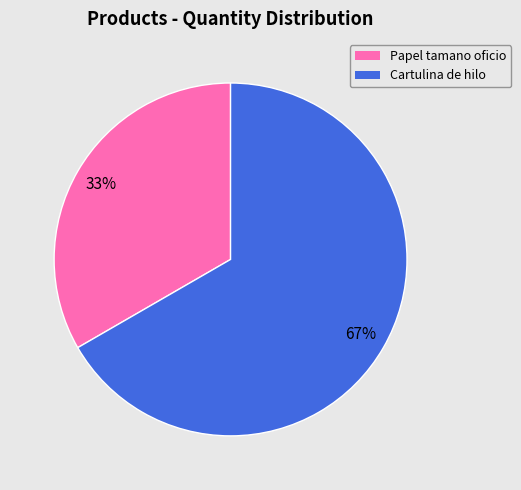

Is the sum of Cartulina de hilo and Papel tamano oficio greater than half?

Yes